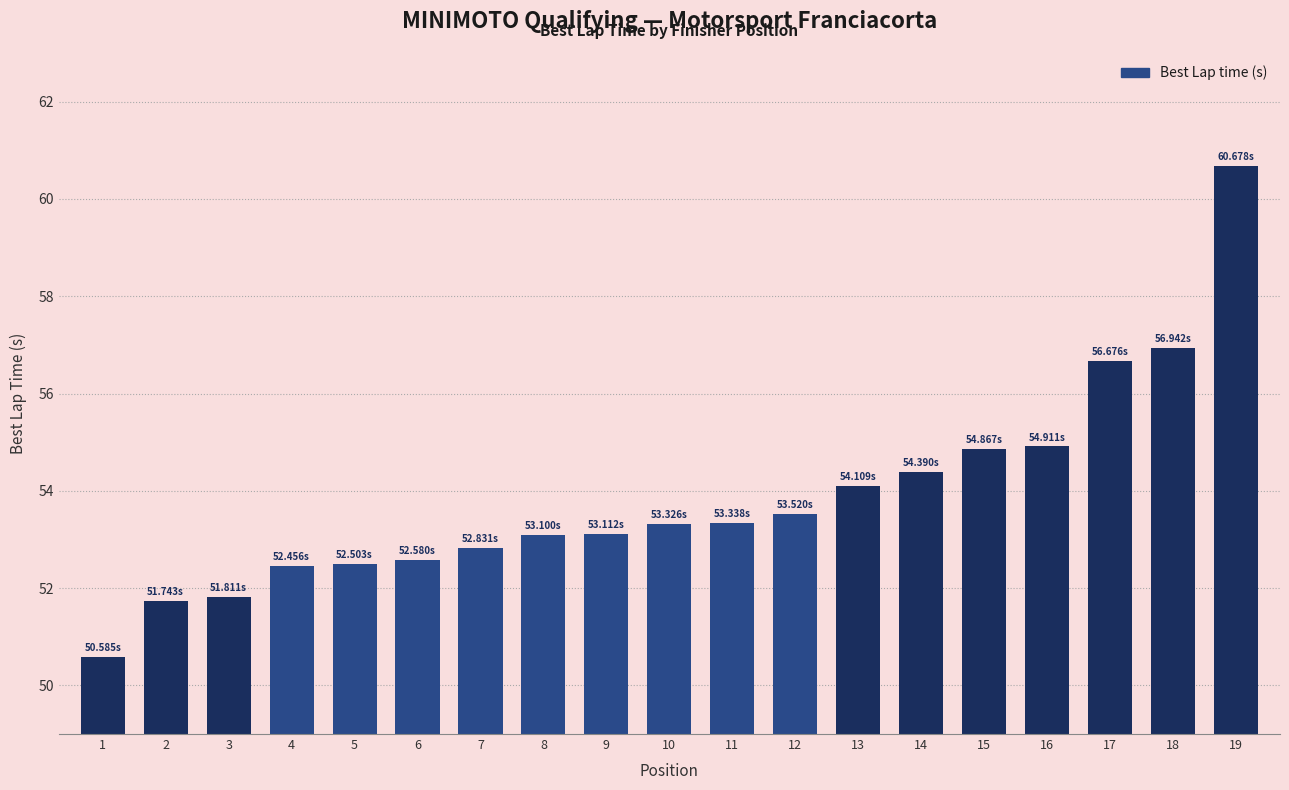

At which category does the chart reach its peak across all series?

19